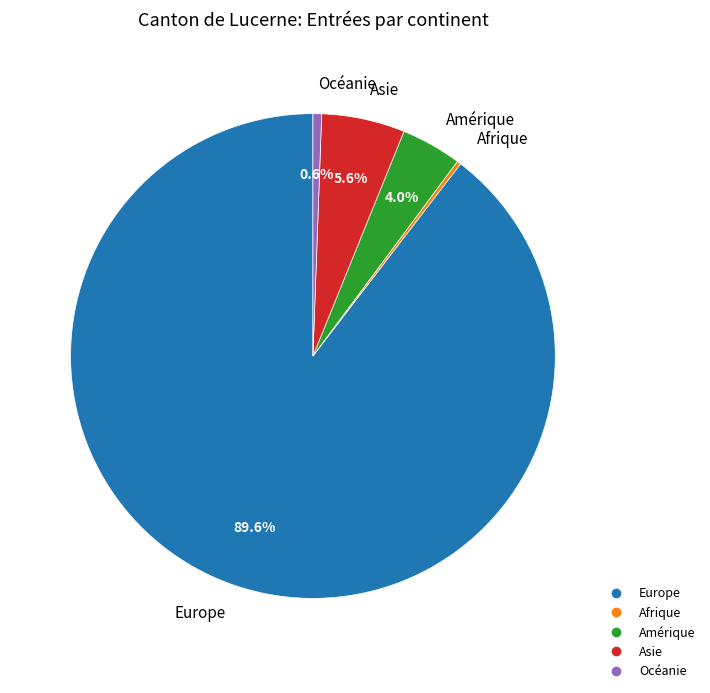

To the nearest percent, what is the difference between the Asie and Amérique slice percentages?

2%